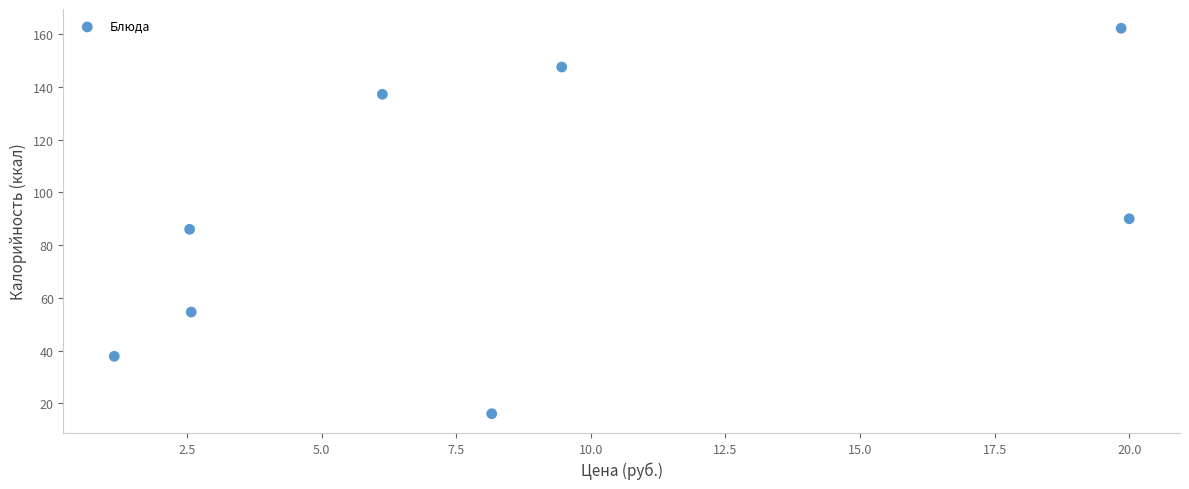

What is the average Y value?

91.4